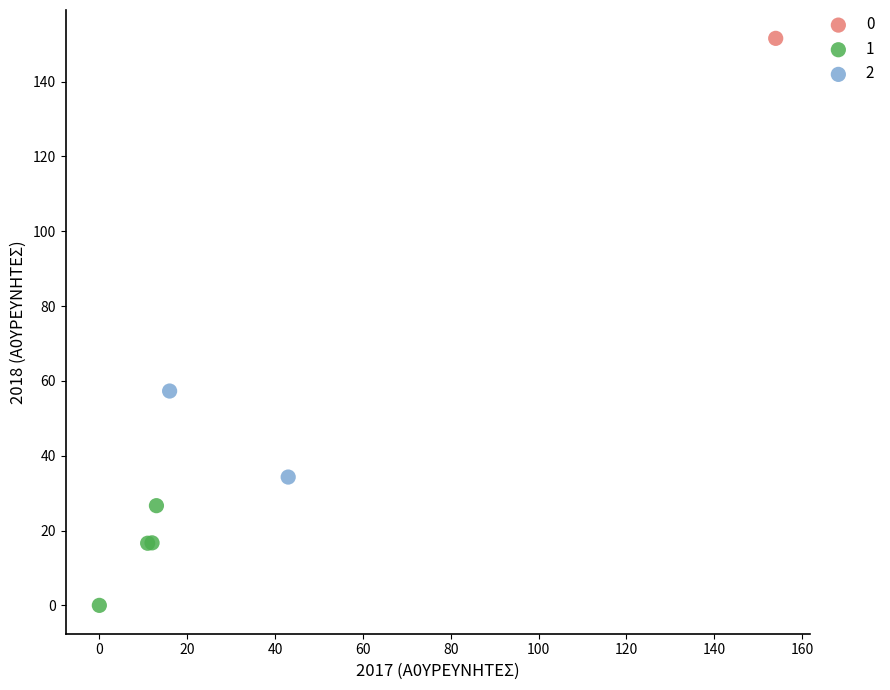

What are all the series names shown in the legend?

0, 1, 2